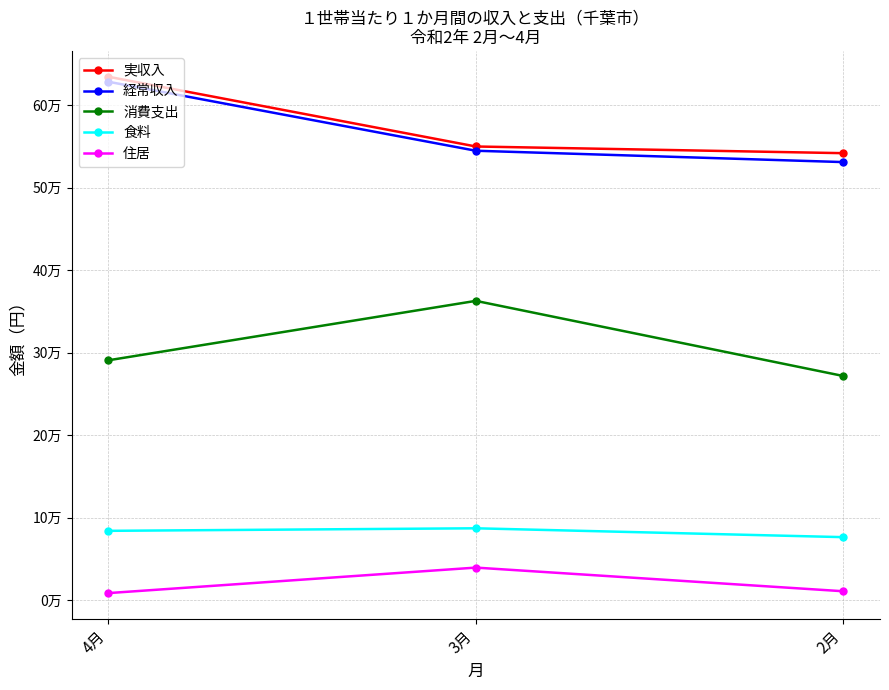

What position from the right is 4月?

3